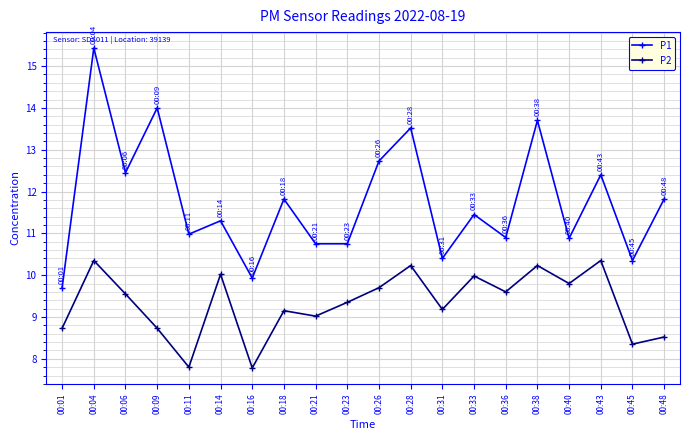

What are all the series names shown in the legend?

P1, P2